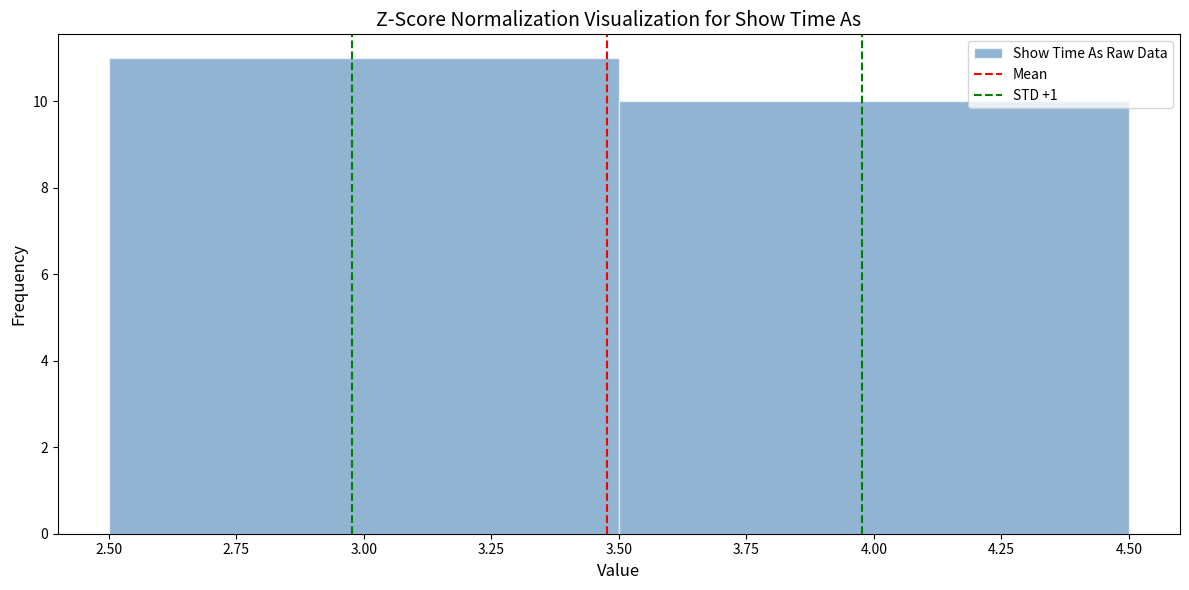

Reading left to right, list every bar in this chart as the range it spans on the x-axis followed by its height. The values are not printed on the chart, so give them approximately, as read against the axis.

2.50 to 3.50: 11
3.50 to 4.50: 10